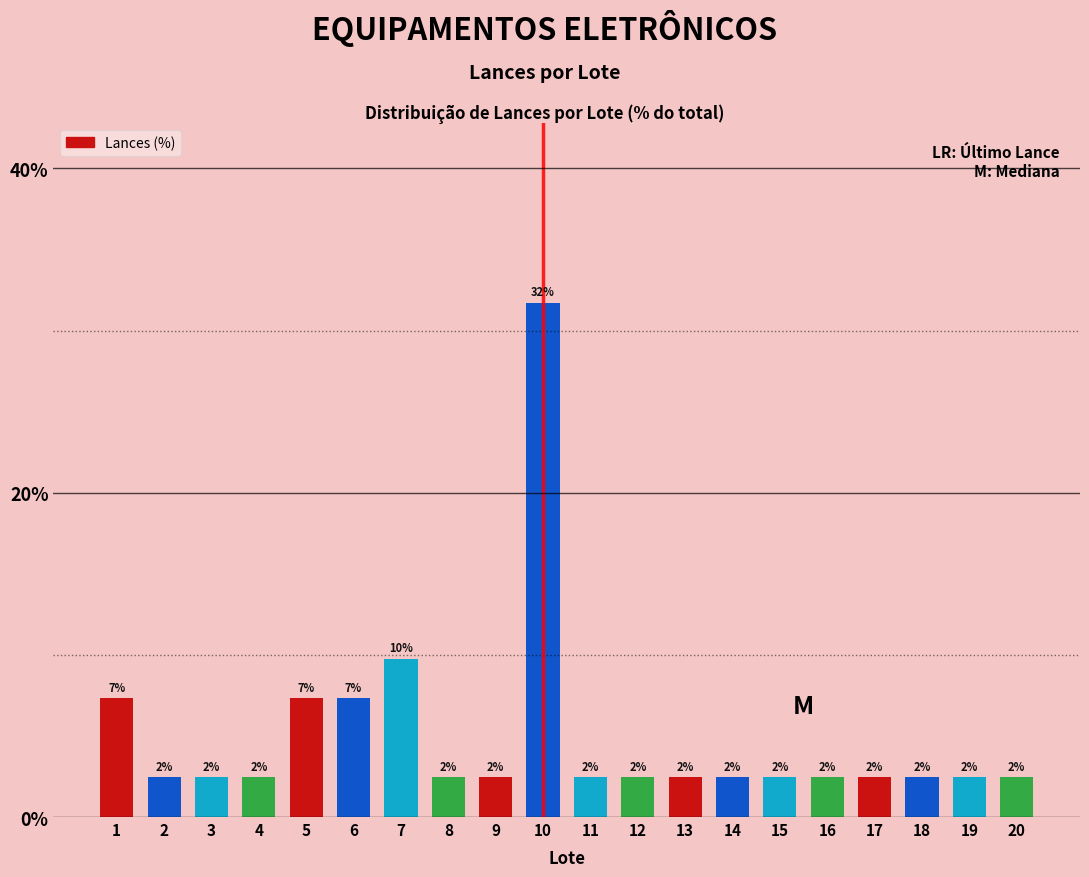

How many bars are there in total?

20